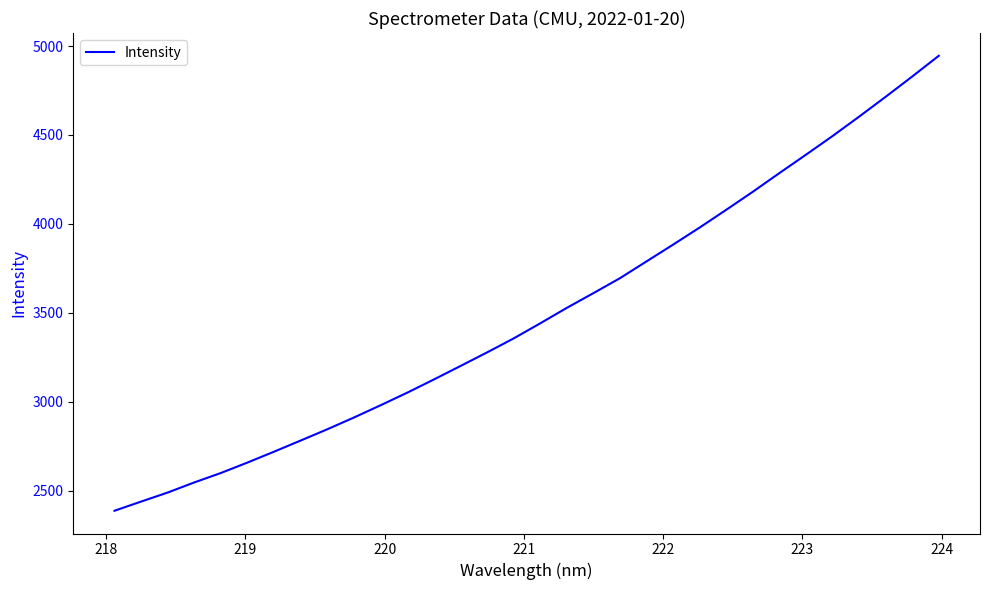

How many lines are shown in the chart?

1